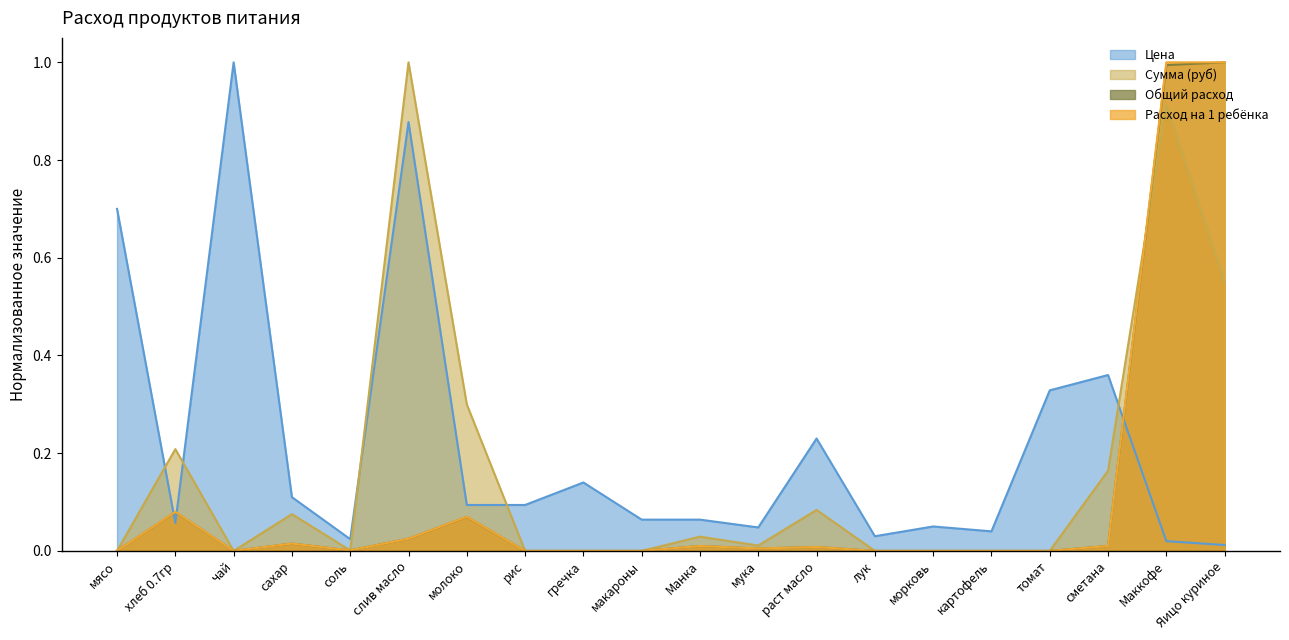

Which series changed the most between мясо and мука?

Цена